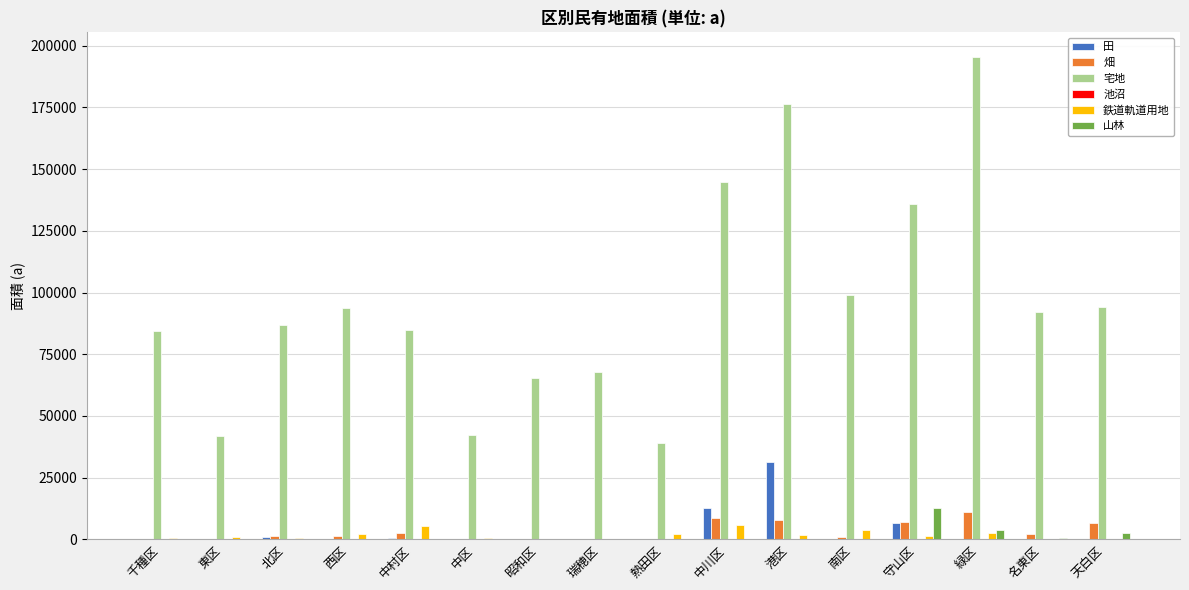

How many distinct data groups are displayed?

6